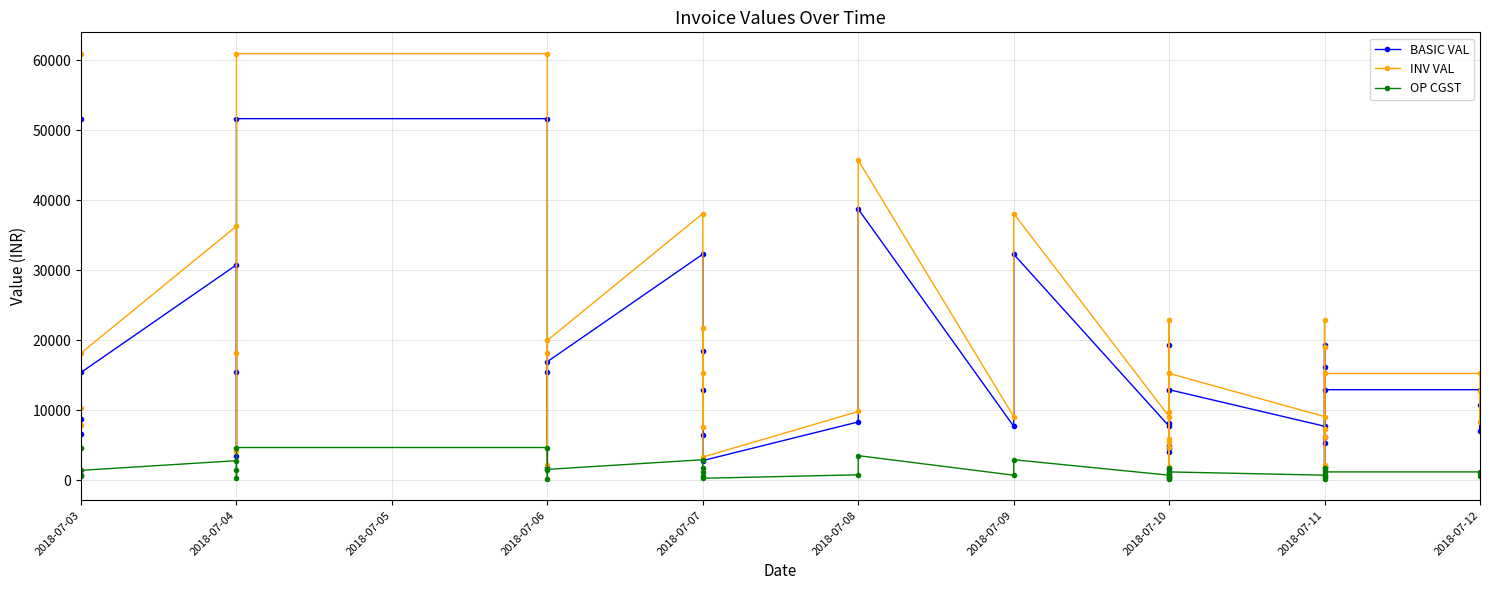

Reading left to right, transcribe all the data shown in this chart.

BASIC VAL: 8733.0	6642.0	51640.0	15375.0	30750.0	3465.1	15375.0	51640.0	51640.0	1855.0	15375.0	16912.5	32275.0	12910.0	6455.0	18450.0	2782.5	8302.5	38730.0	7687.5	32275.0	7687.5	4920.0	19365.0	8197.9	12910.0	1537.5	3997.5	4612.5	12910.0	7687.5	16137.5	19365.0	1855.0	6150.0	5227.5	12910.0	12910.0	7072.5	10762.5
INV VAL: 10304.9	7837.6	60935.2	18142.5	36285.0	4088.9	18142.5	60935.2	60935.2	2188.9	18142.5	19956.8	38084.5	15233.8	7616.9	21771.0	3283.4	9797.0	45701.4	9071.3	38084.5	9071.3	5805.6	22850.7	9673.5	15233.8	1814.3	4717.1	5442.8	15233.8	9071.3	19042.3	22850.7	2188.9	7257.0	6168.5	15233.8	15233.8	8345.6	12699.8
OP CGST: 786.0	597.8	4647.6	1383.8	2767.5	311.9	1383.8	4647.6	4647.6	166.9	1383.8	1522.1	2904.8	1161.9	581.0	1660.5	250.4	747.2	3485.7	691.9	2904.8	691.9	442.8	1742.8	737.8	1161.9	138.4	359.8	415.1	1161.9	691.9	1452.4	1742.8	166.9	553.5	470.5	1161.9	1161.9	636.5	968.6